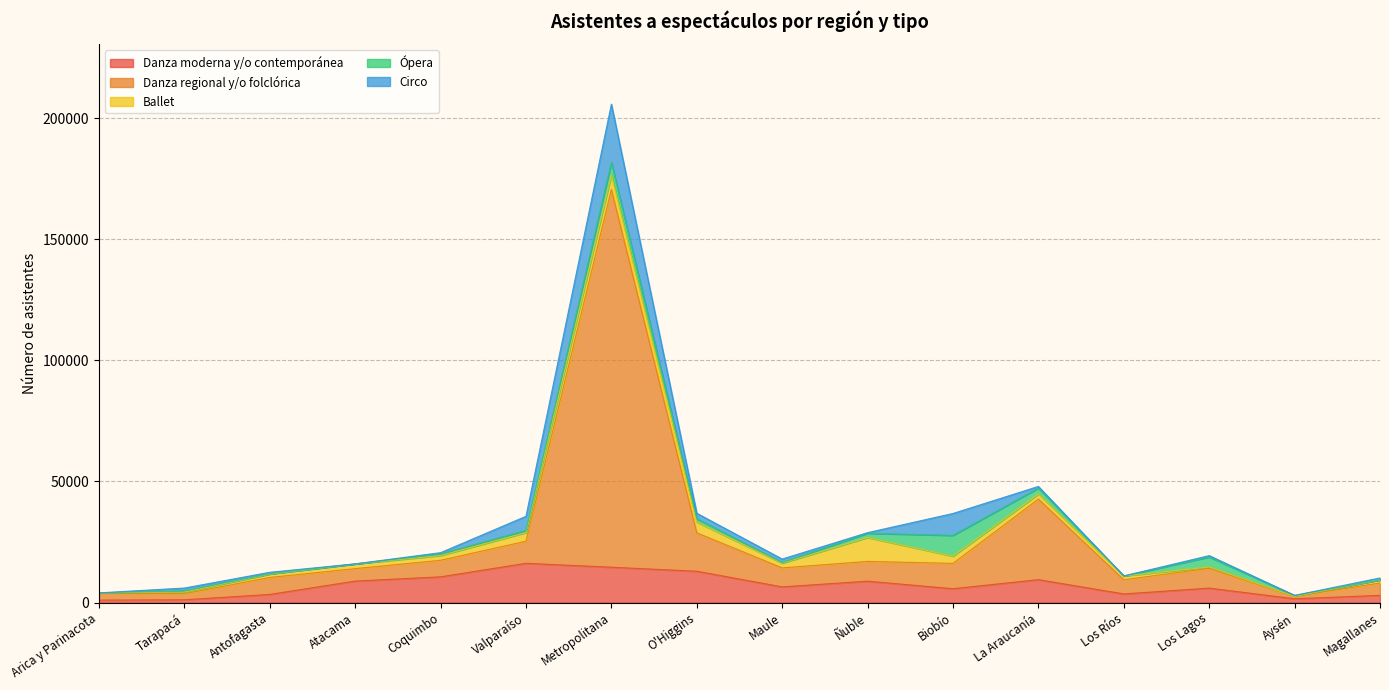

How many data points in Danza regional y/o folclórica are above 7850?

7